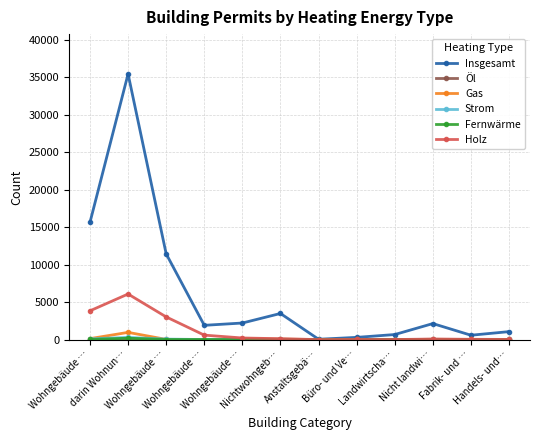

True or false: Öl and Gas cross at least once.

False